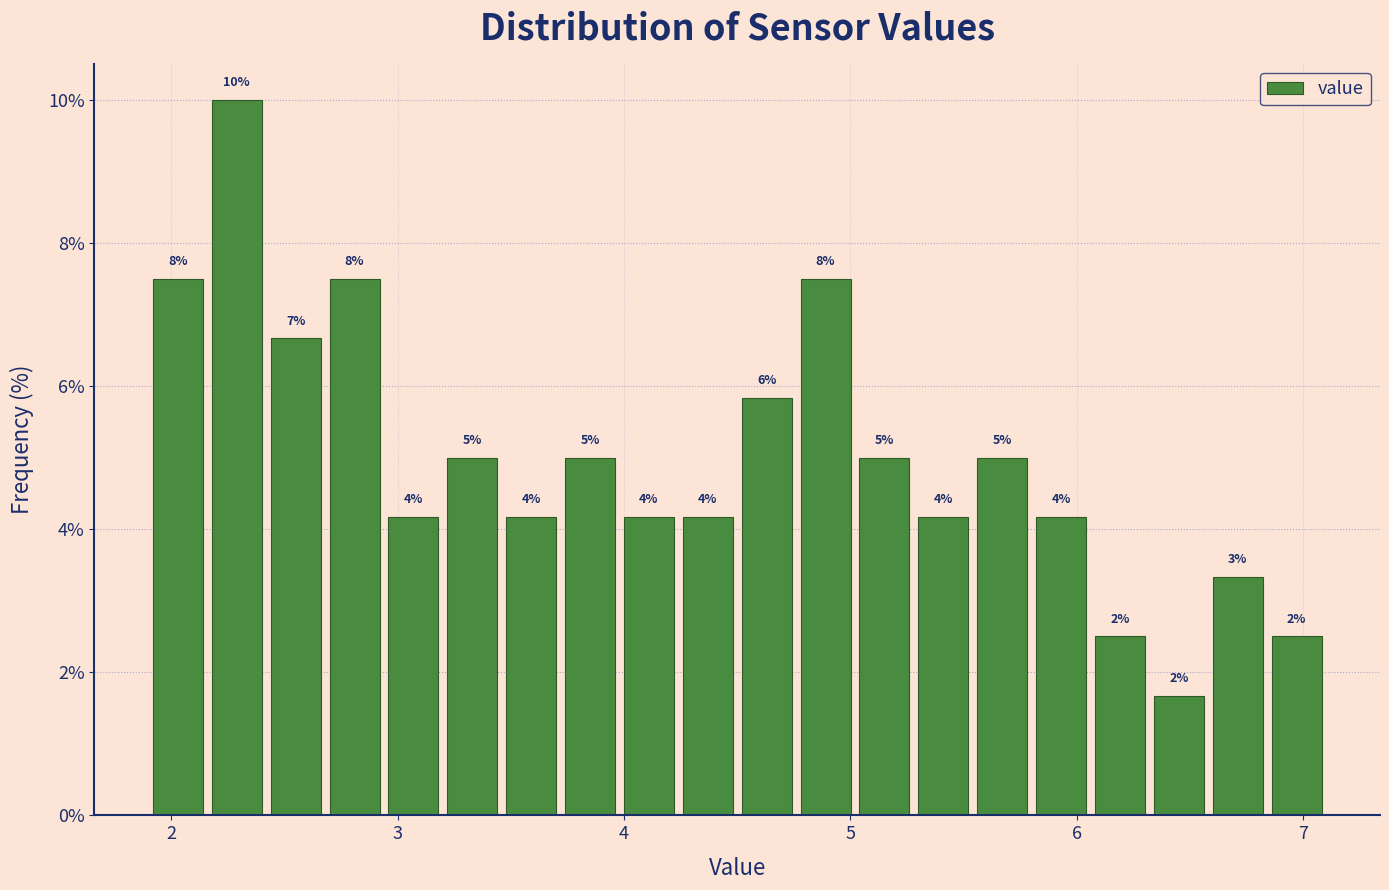

Read against the x-axis, roughly where is the centre of the tallest bar?

2.3